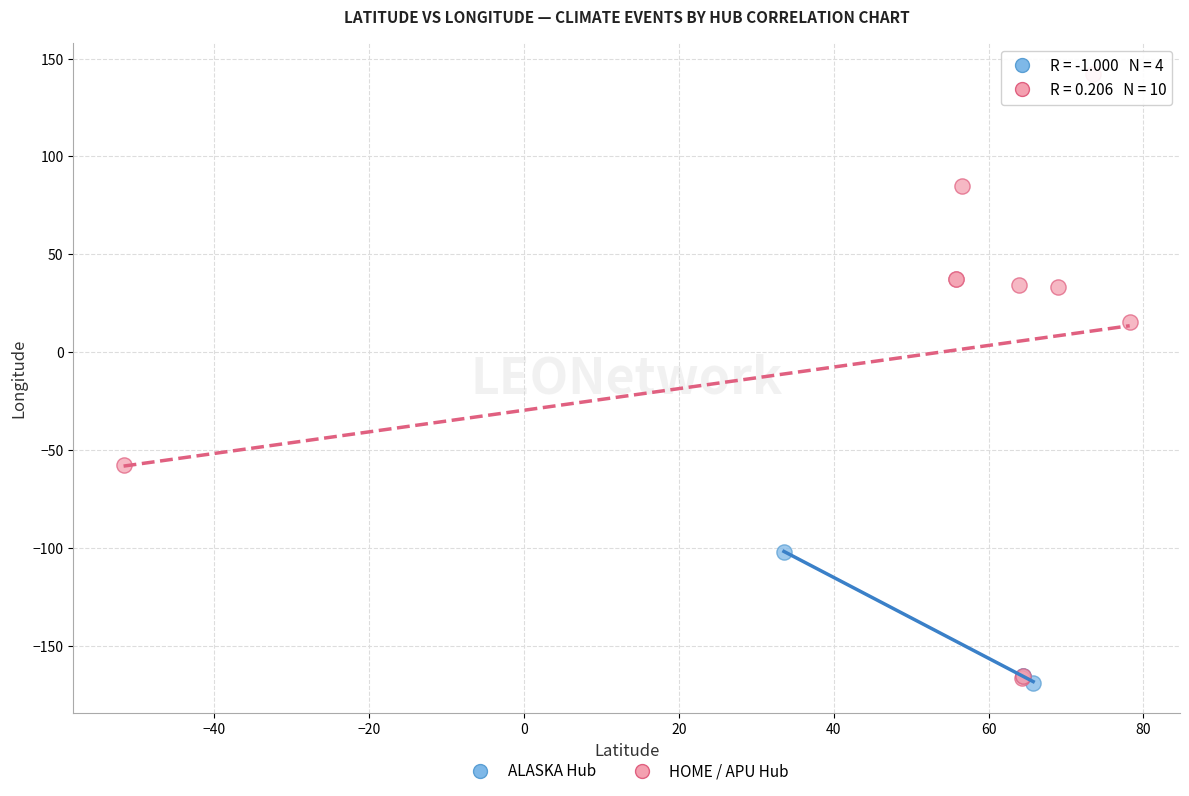

Which series has the widest spread of Y values?

HOME / APU Hub